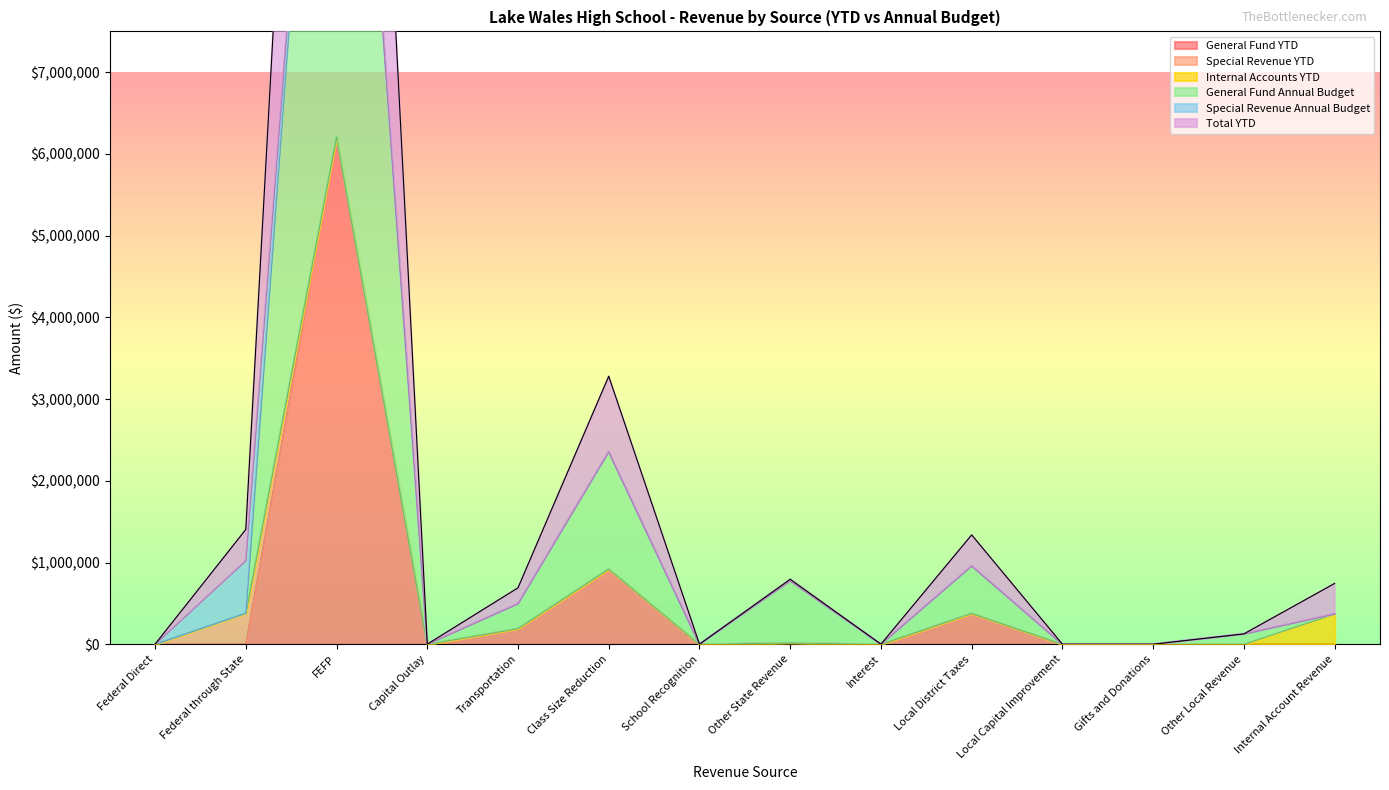

Between FEFP and Gifts and Donations, which is larger?

FEFP